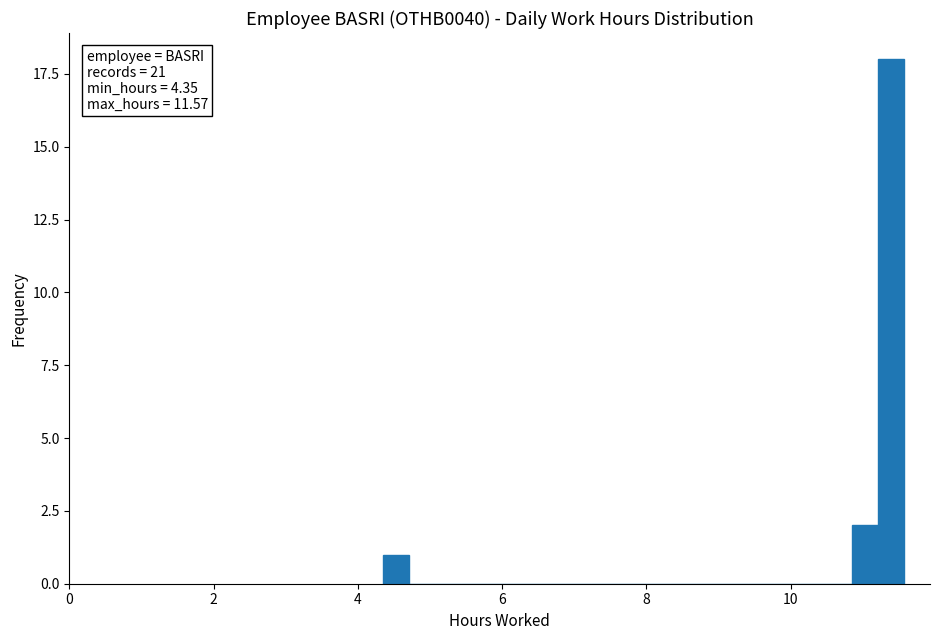

Around what value on the x-axis is the tallest bar? Give the approximate position of its centre, as read against the axis.

11.4